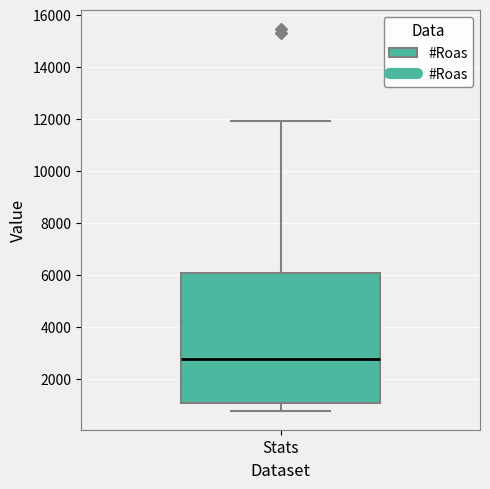

Transcribe this box plot: give where the median line is, the range the box spans, and where the two whiskers end, as read against the y-axis. The values are not printed on the chart, so give them approximately, as read against the axis.

median 2800, box 1200 to 6000, whiskers 800 to 12000